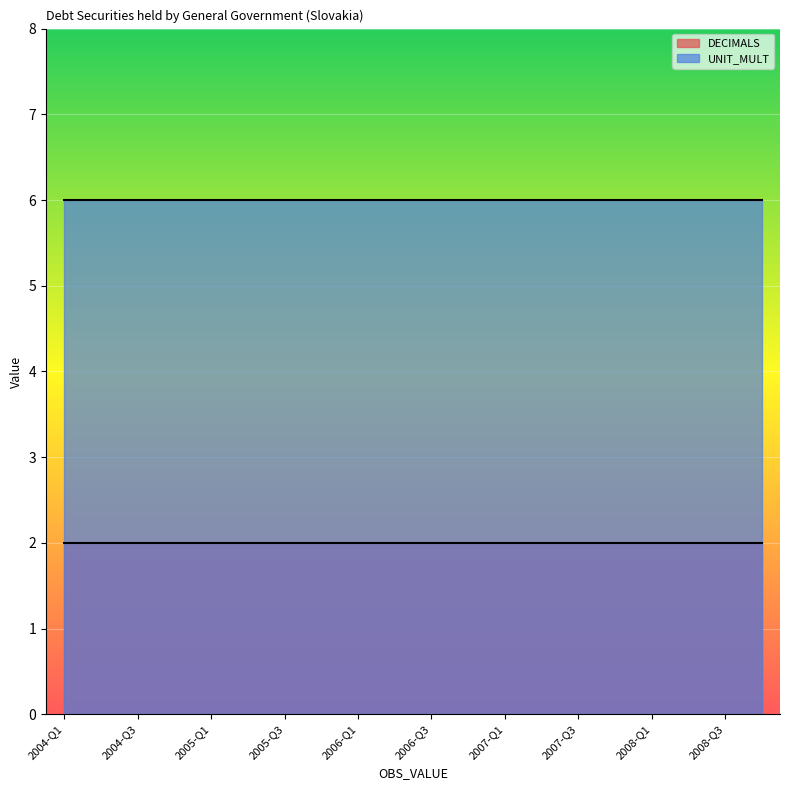

What is the maximum value for UNIT_MULT?

6